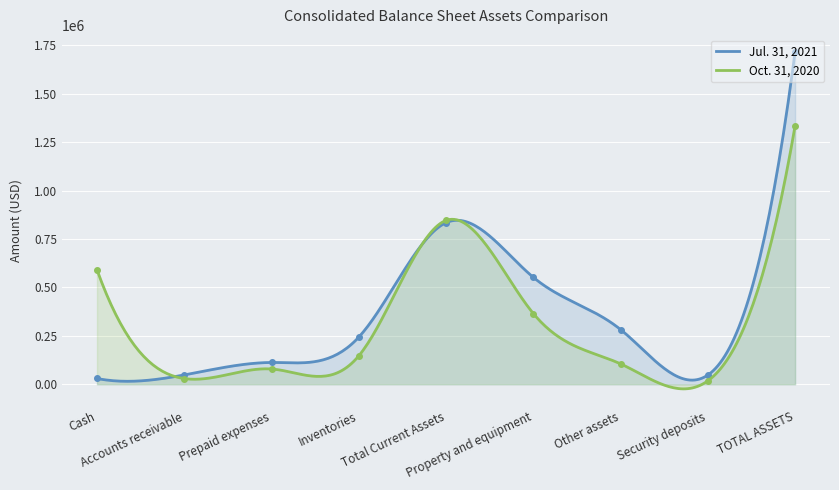

What is the label of the 8th point from the right?

Accounts receivable